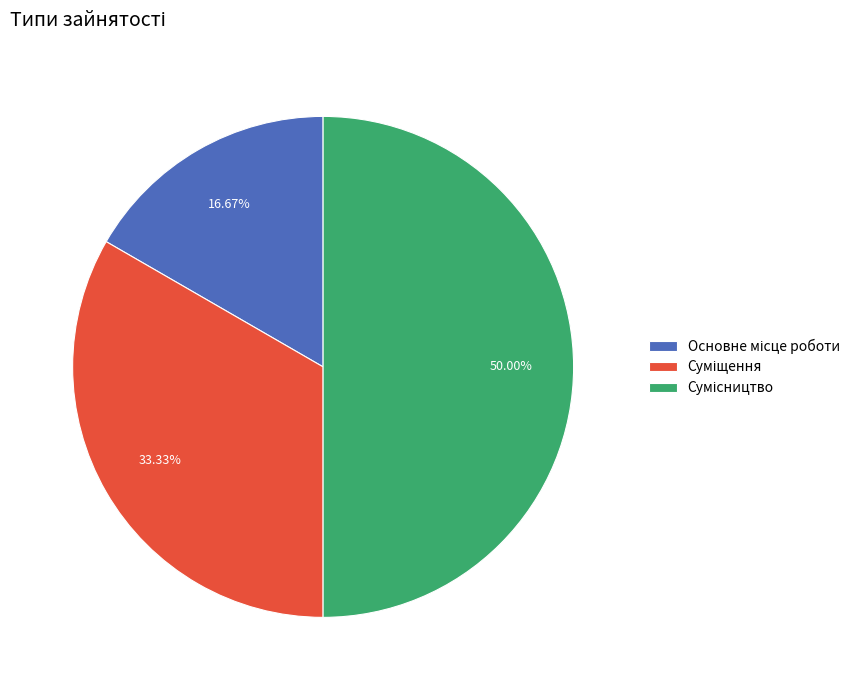

Count the number of slices in the pie.

3